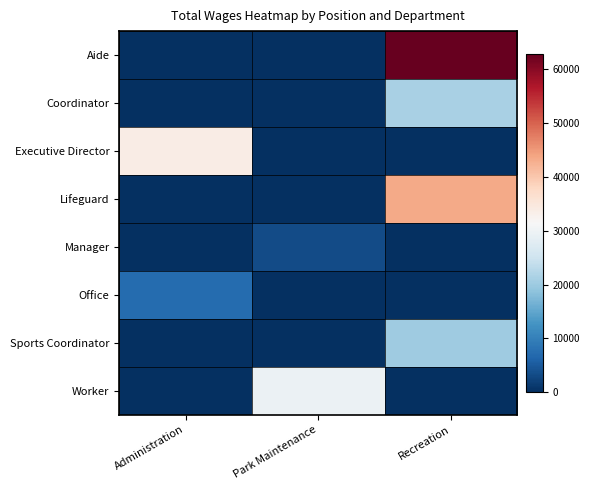

At how many categories does at least one series exceed 56429?

1